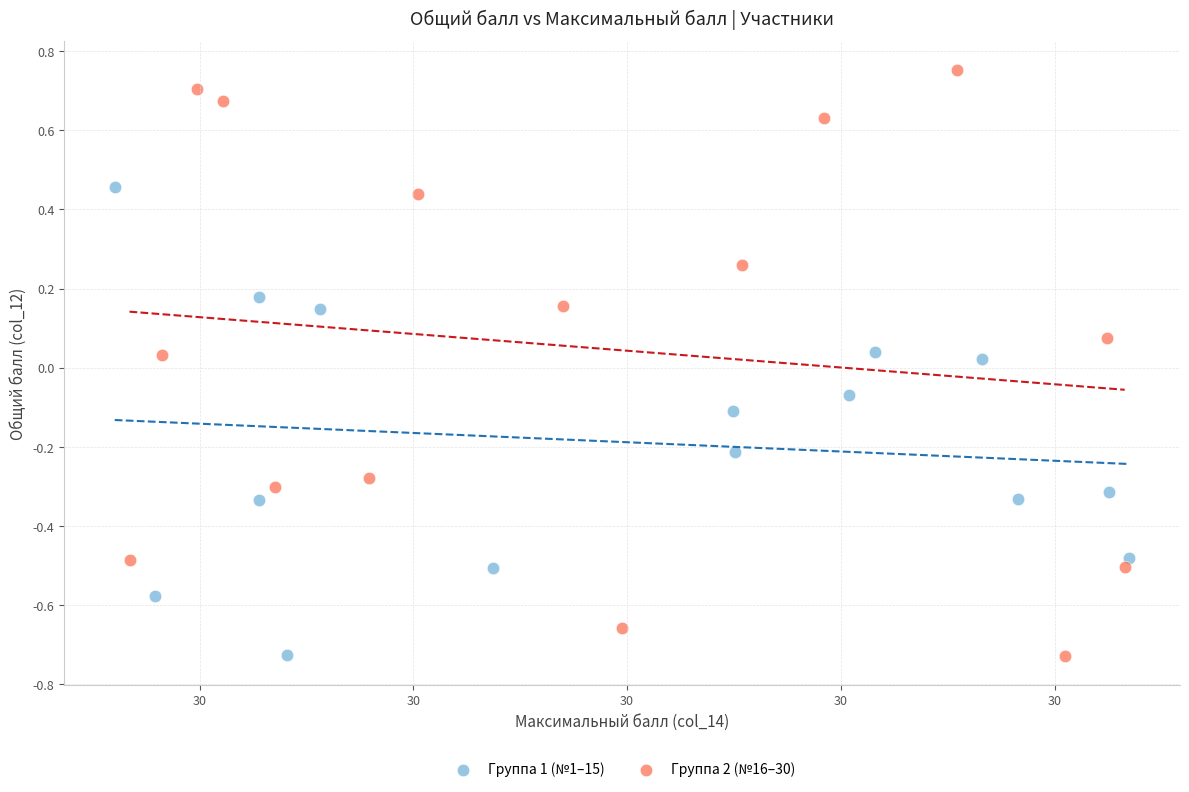

Which series contains the highest Y value?

Группа 2 (№16–30)